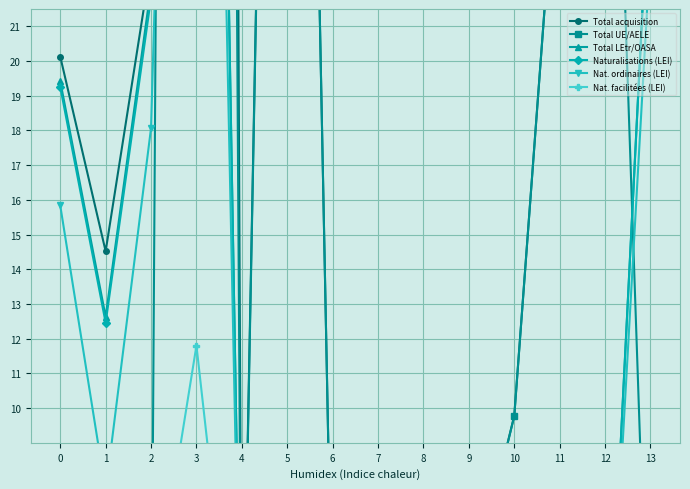

True or false: Total UE/AELE and Total acquisition cross at least once.

False